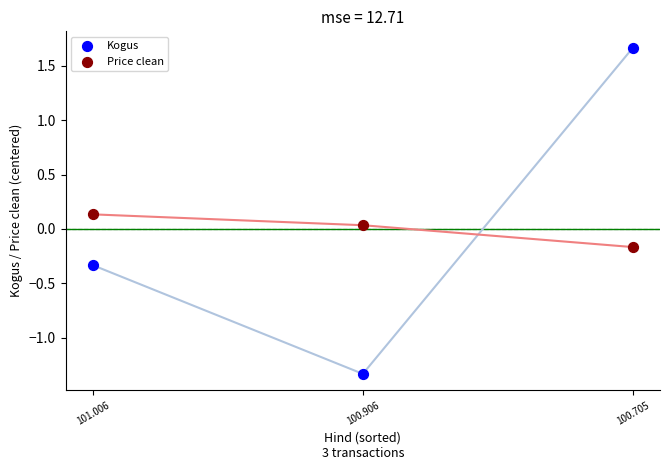

Across all data points, what is the range of Y values (max minus min)?

3.0